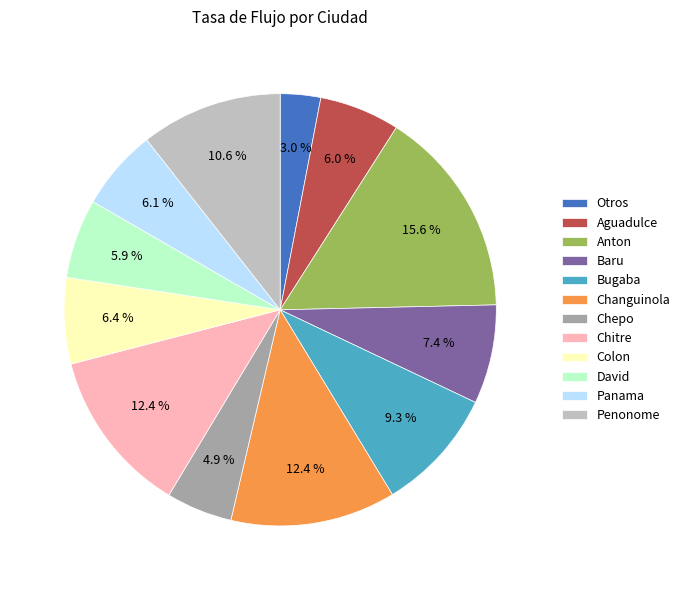

Combined, do Aguadulce and Chepo account for over 50%?

No